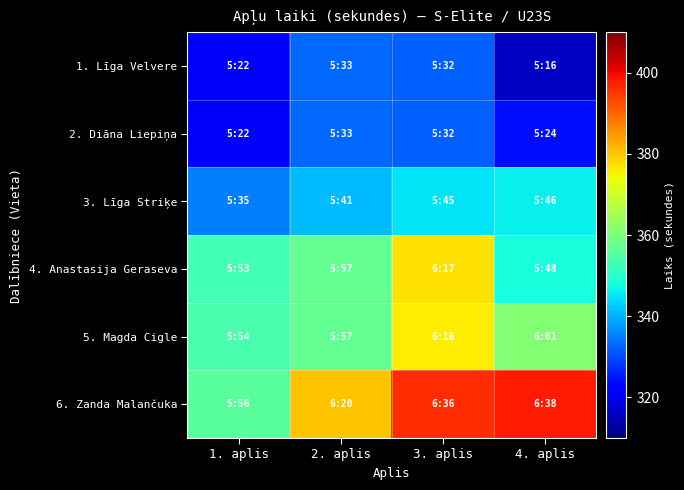

How many data points does each series have?

4